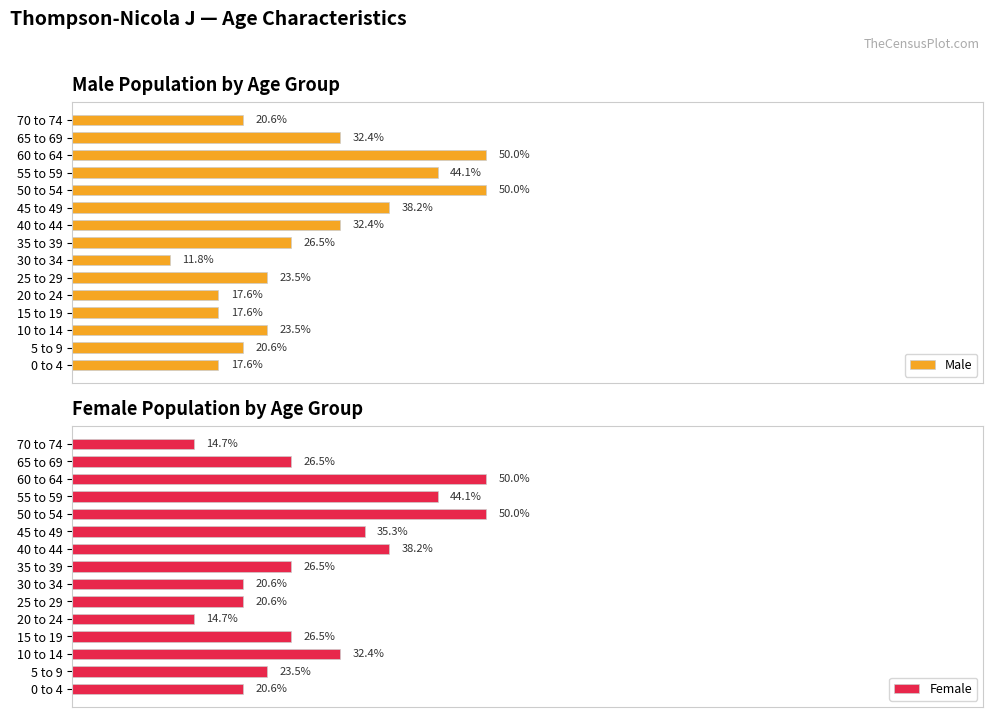

What is the difference between the maximum and minimum values in the Male series?

38.2